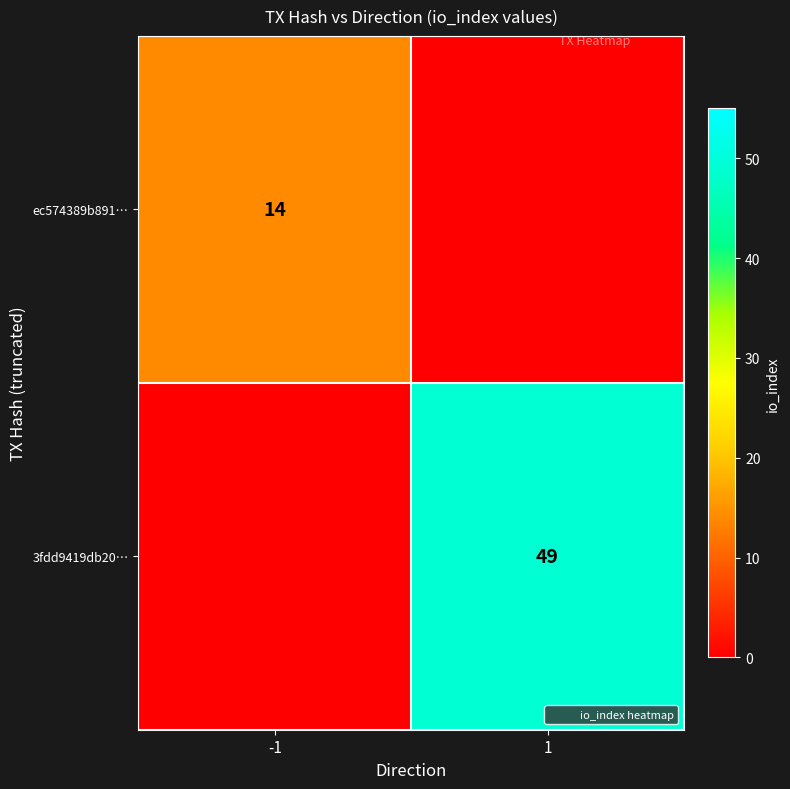

What is the difference between the maximum and minimum values in the ec574389b891… series?

14